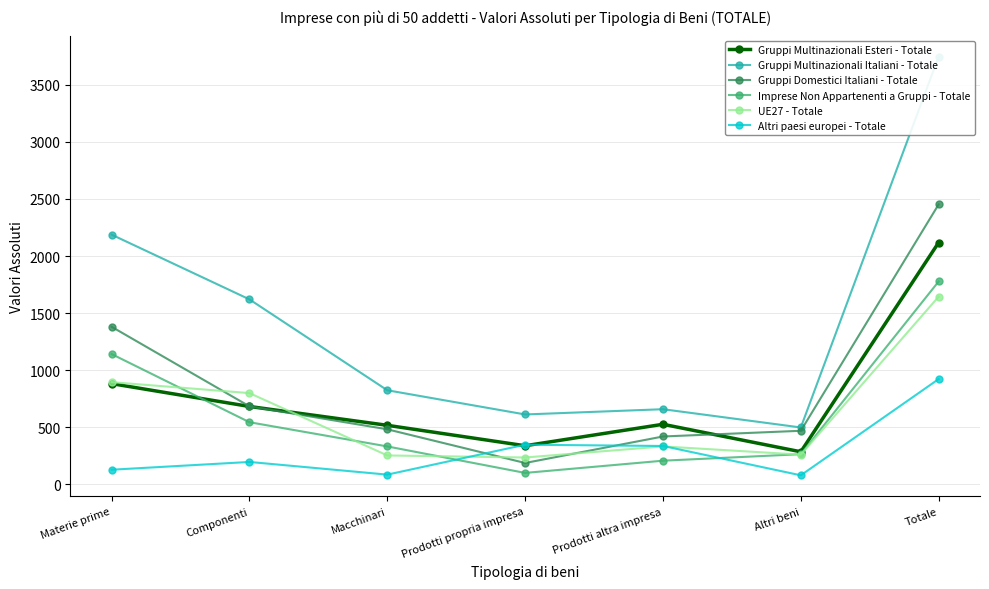

What is the difference between the Gruppi Multinazionali Esteri - Totale values at Componenti and Macchinari?

165